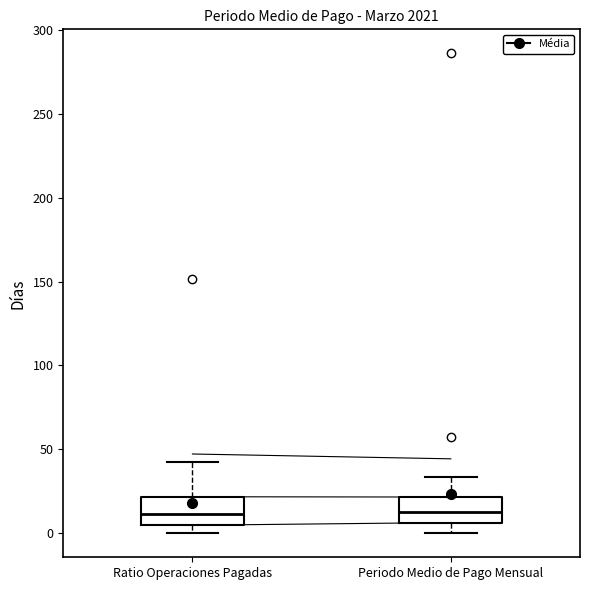

Reading left to right, read every box against the y-axis: the position of its median line, the range the box covers, and the ends of its whiskers. The values are not printed on the chart, so give them approximately, as read against the axis.

Ratio Operaciones Pagadas: median 10, box 5 to 20, whiskers 0 to 40
Periodo Medio de Pago Mensual: median 15, box 5 to 20, whiskers 0 to 35